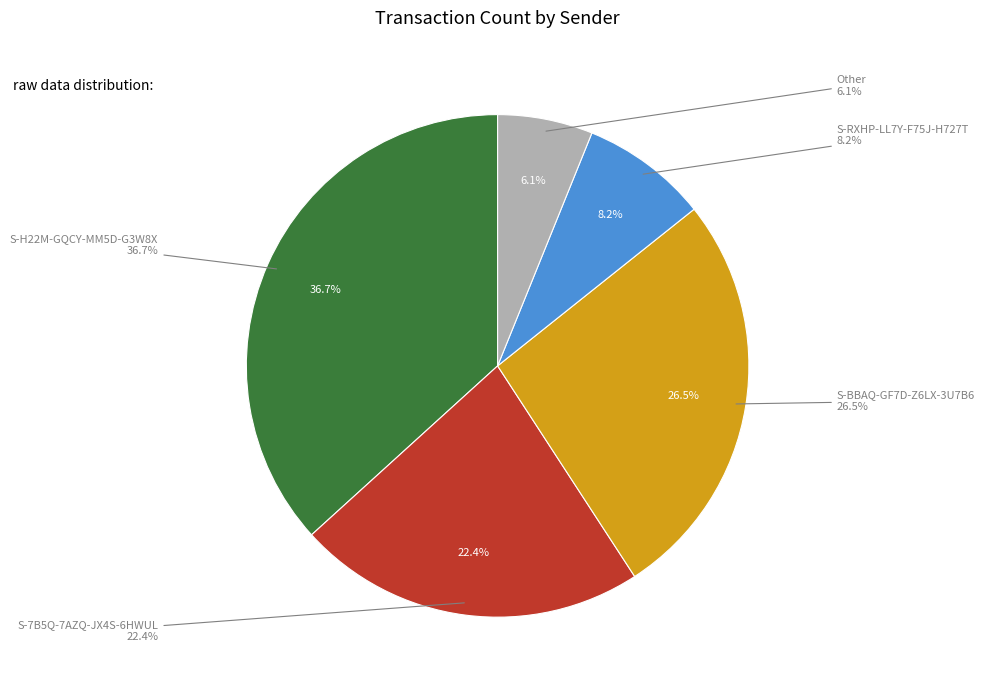

What is the change in value from S-7B5Q-7AZQ-JX4S-6HWUL to S-BBAQ-GF7D-Z6LX-3U7B6?

+2